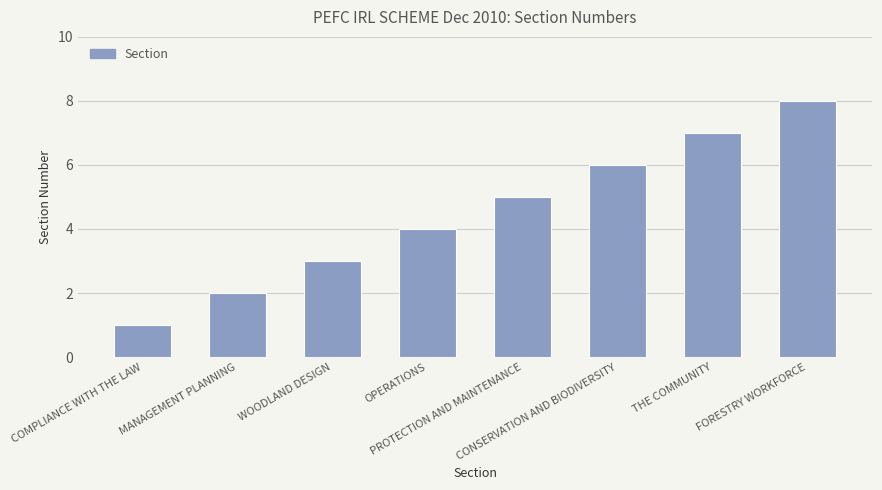

How many data points are less than 5?

4